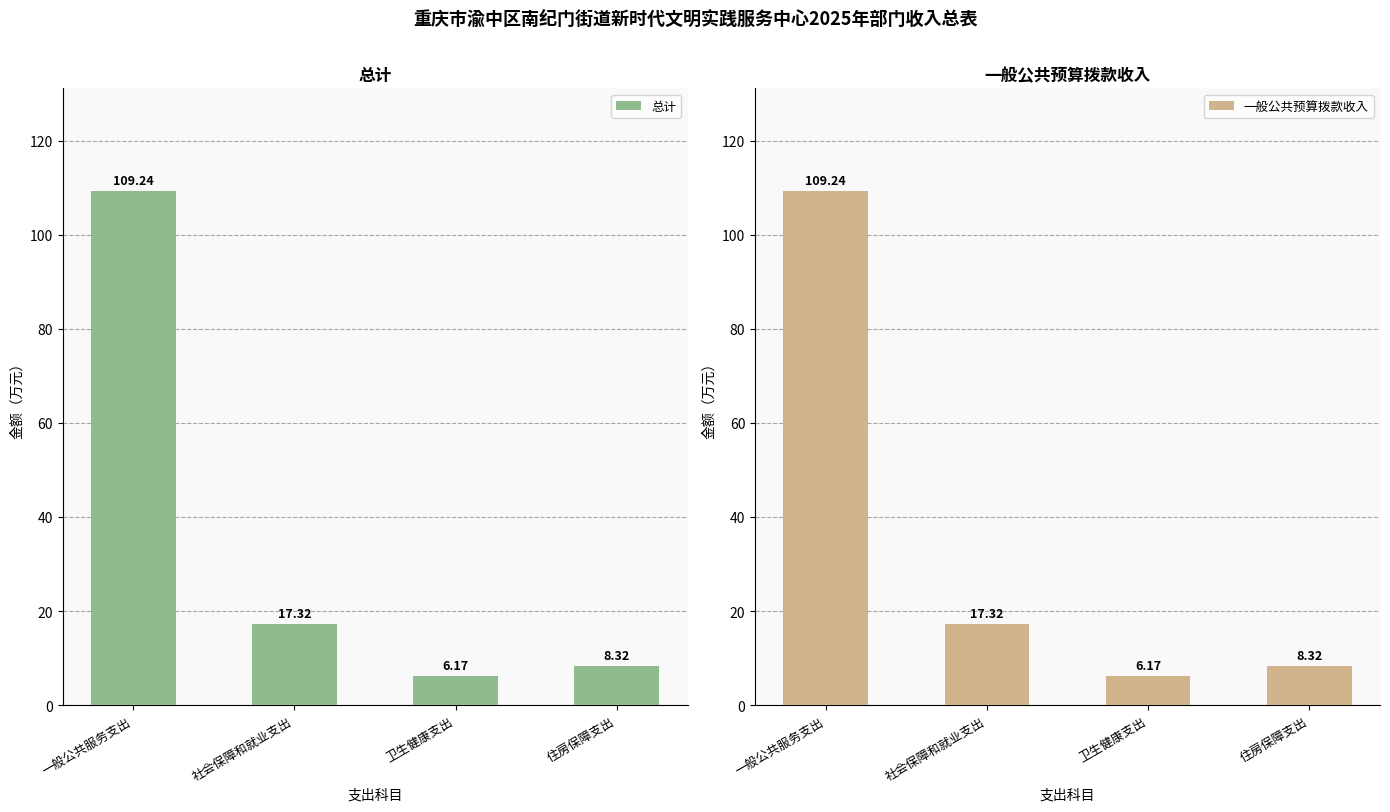

How many groups of bars are there?

4